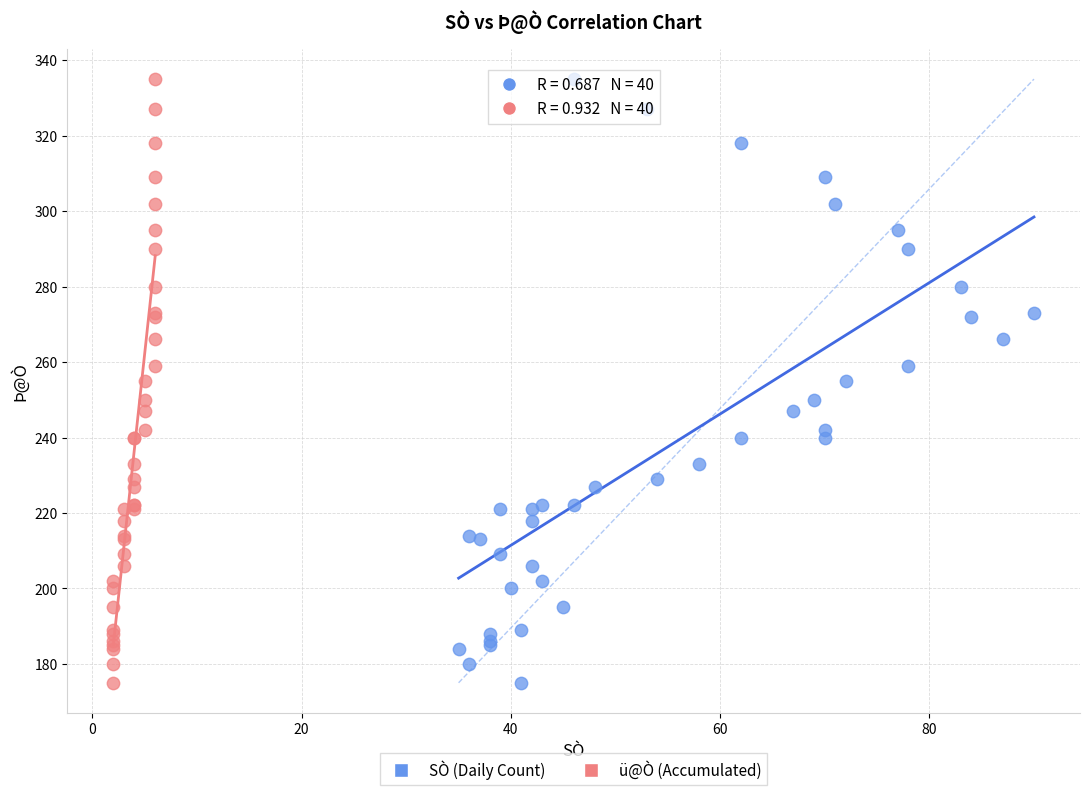

What are all the series names shown in the legend?

SÒ (Daily Count), ü@Ò (Accumulated)